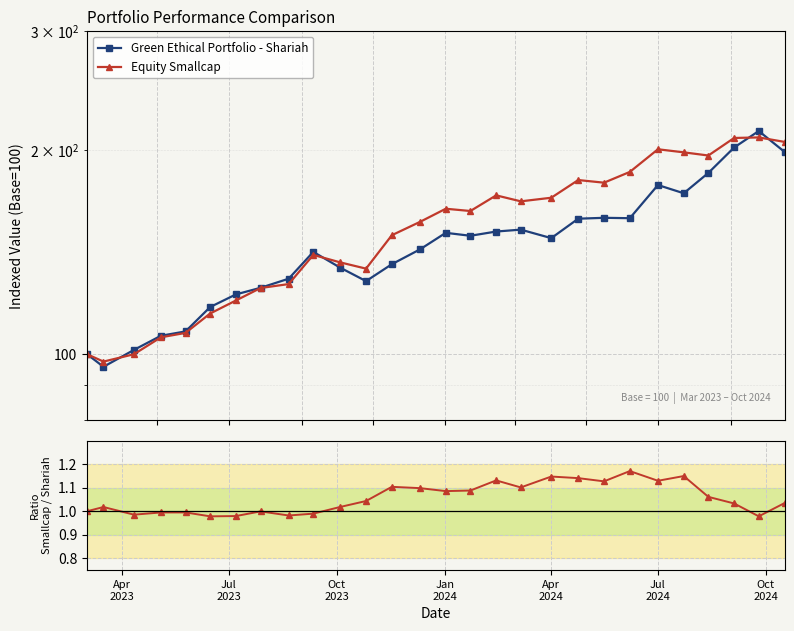

How many values in the Green Ethical Portfolio - Shariah series exceed 148?

14